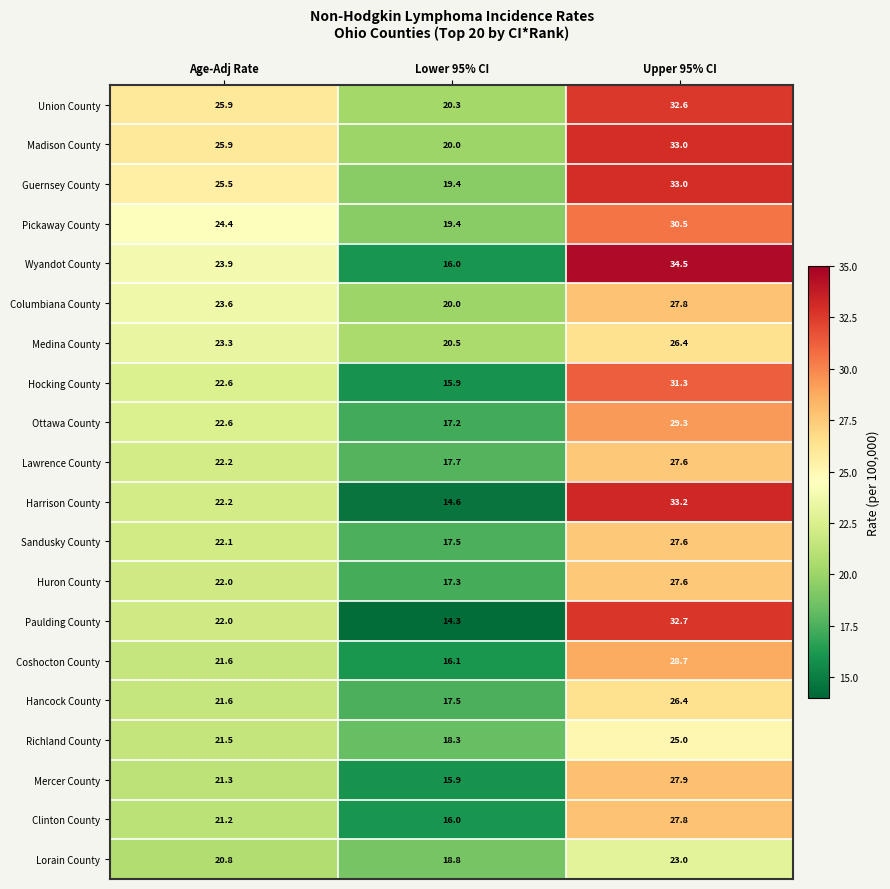

Is it true that Richland County equals 11.0 at Upper 95% CI?

False